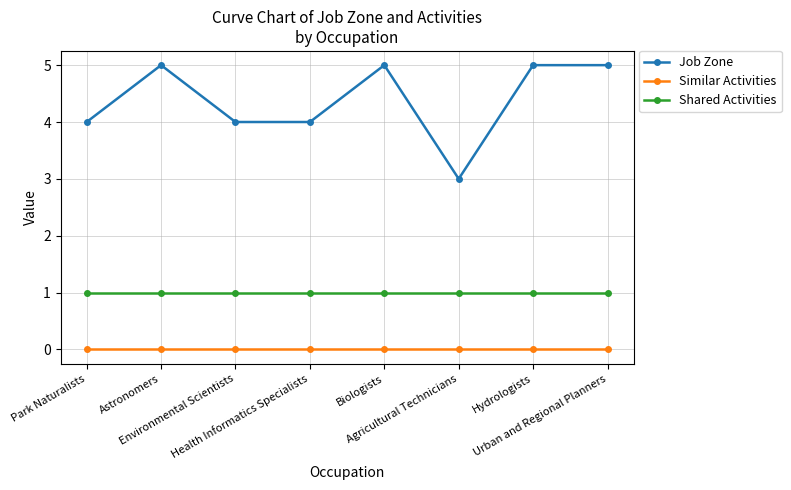

Rank the series by their average value, from highest to lowest.

Job Zone, Shared Activities, Similar Activities